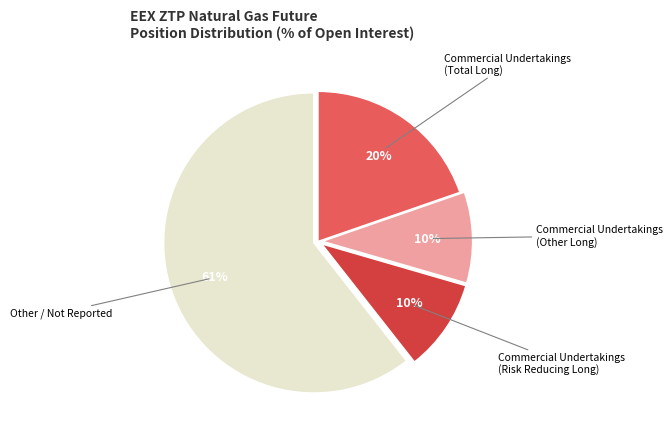

Is there a majority slice in this chart?

Yes